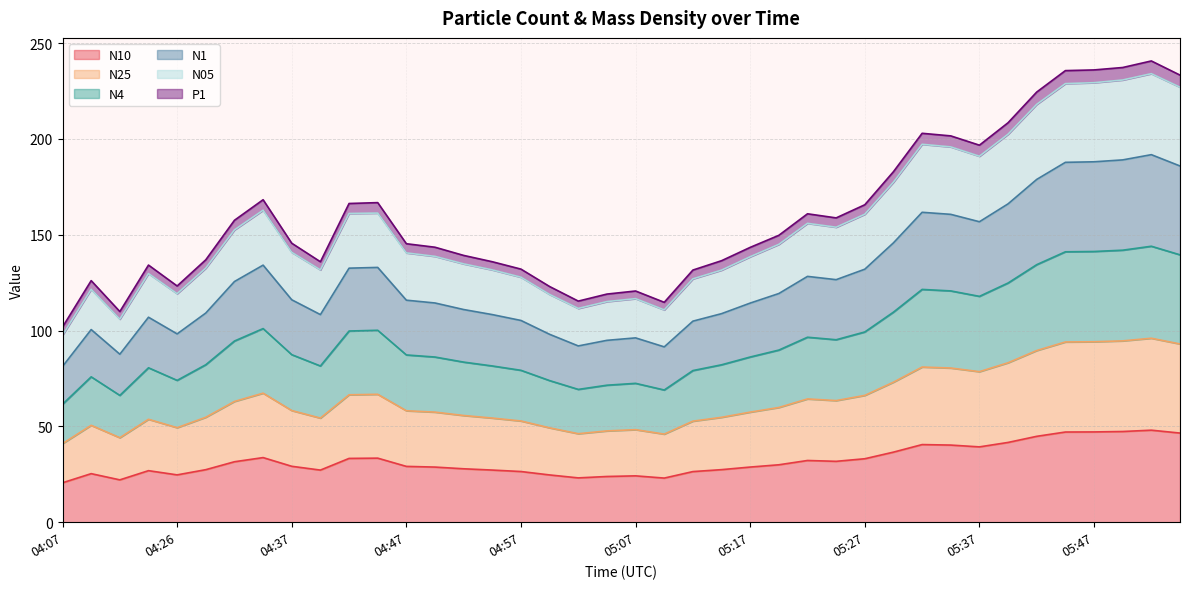

True or false: N1 and N05 cross at least once.

False